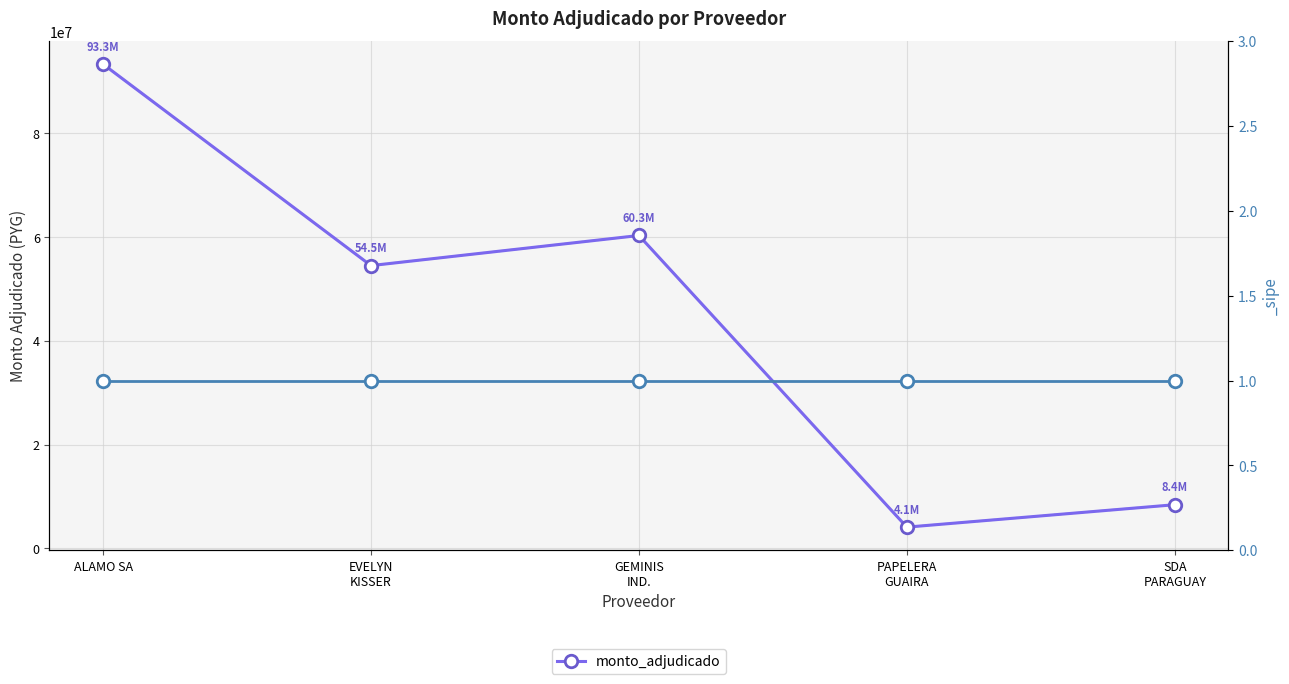

Rank the categories by value from lowest to highest.

PAPELERA
GUAIRA, SDA
PARAGUAY, EVELYN
KISSER, GEMINIS
IND., ALAMO SA